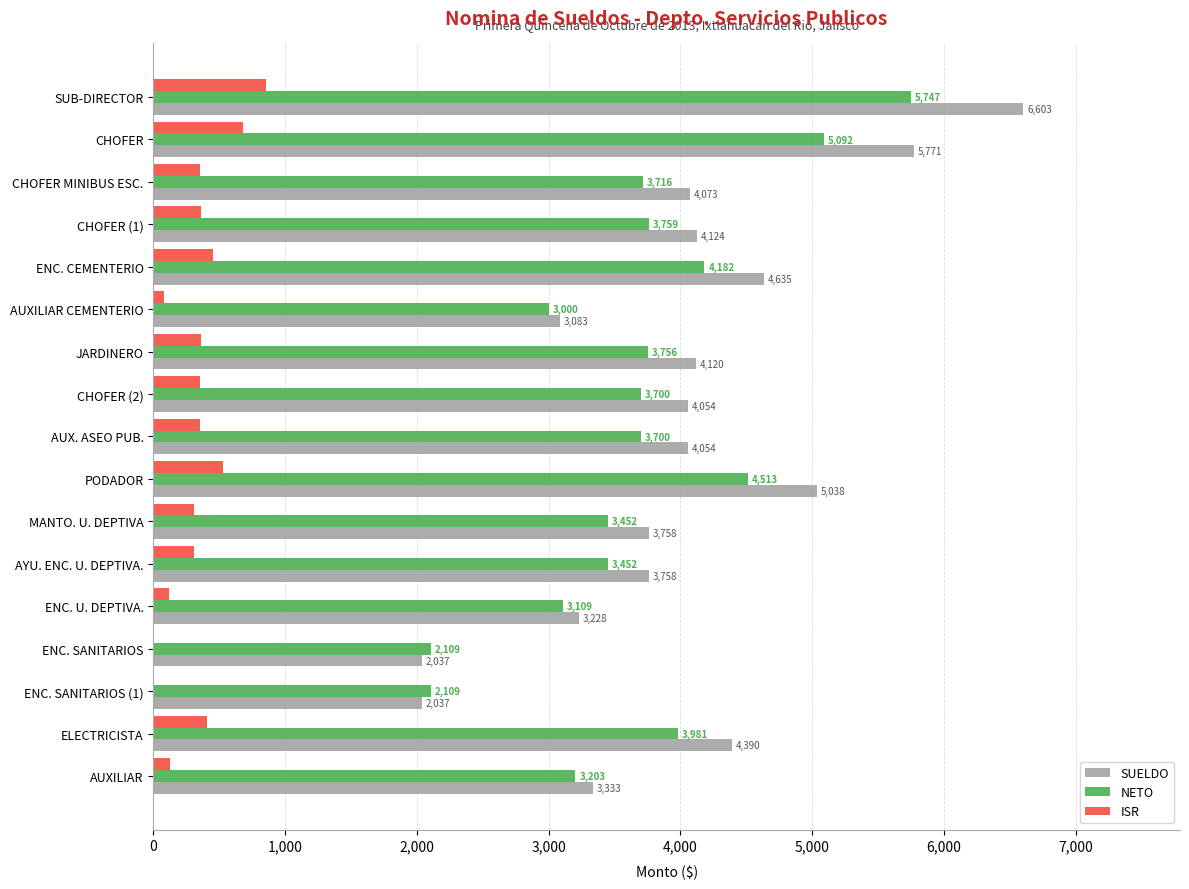

The ISR series shows 130 at AUXILIAR. True or false?

True